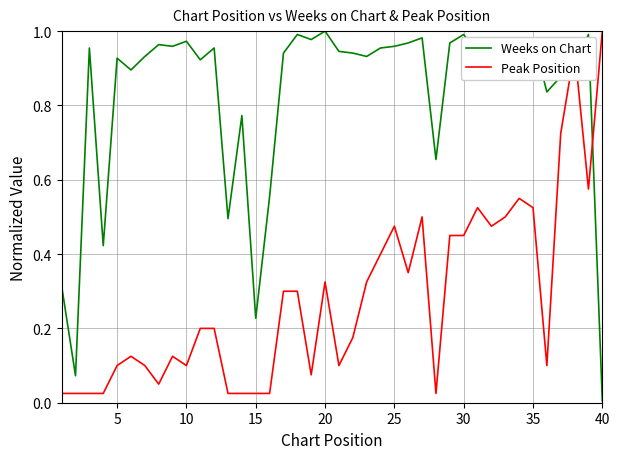

List the series in order of their overall mean, highest first.

Weeks on Chart, Peak Position